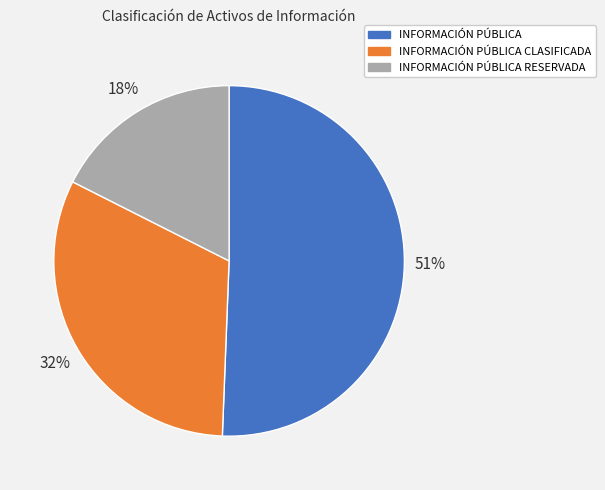

Is it true that INFORMACIÓN PÚBLICA CLASIFICADA is 40% of the pie?

False